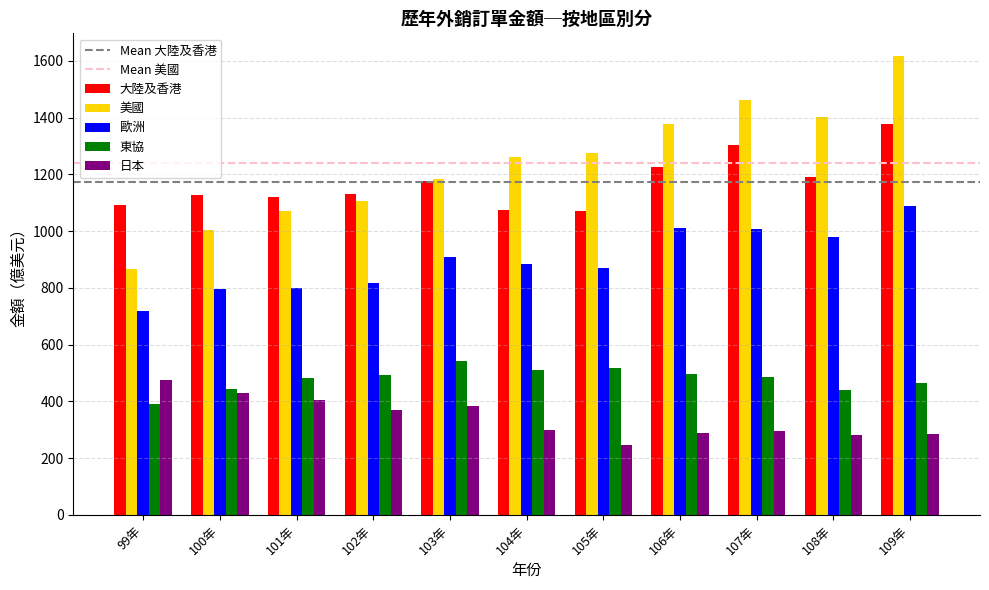

Read the 日本 value at 102年.

370.4